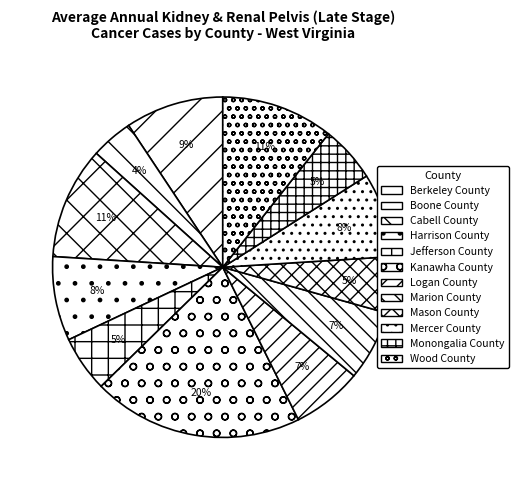

Do Berkeley County and Mason County together represent more than half of the pie?

No